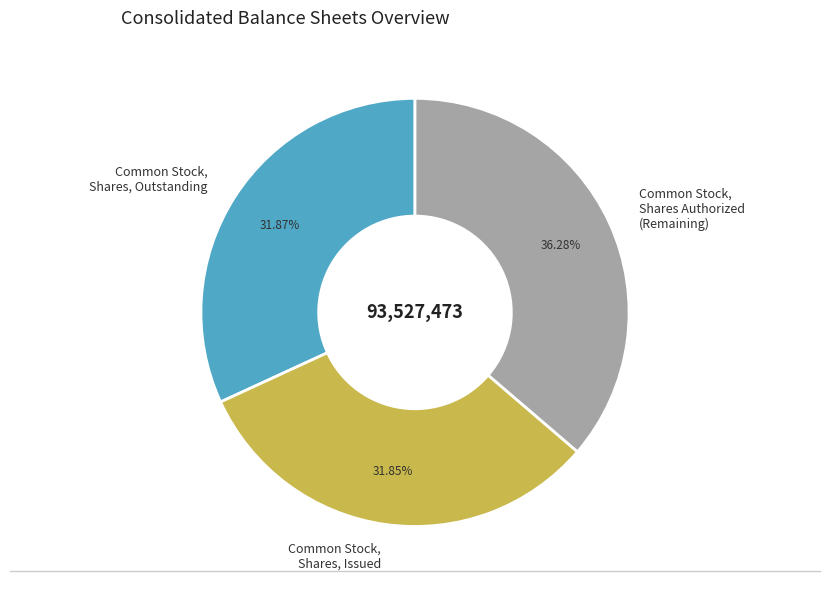

To the nearest percent, what portion does Common Stock, Shares, Issued represent?

32%